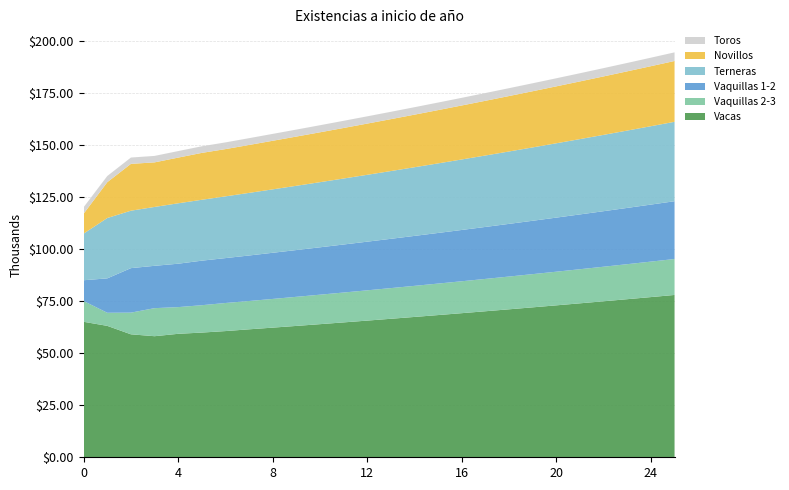

Reading left to right, extract all data points from this chart.

Vacas: 0=65128	1=63169	2=59110	3=58198	4=59354	5=59945	6=60665	7=61514	8=62321	9=63146	10=63990	11=64841	12=65705	13=66579	14=67465	15=68364	16=69274	17=70197	18=71132	19=72078	20=73037	21=74010	22=74995	23=75994	24=77006	25=78030
Vaquillas 2-3: 0=9987	1=6298	2=10425	3=13486	4=12833	5=13155	6=13501	7=13607	8=13796	9=13991	10=14172	11=14361	12=14553	13=14746	14=14943	15=15141	16=15343	17=15548	18=15754	19=15964	20=16177	21=16393	22=16611	23=16832	24=17056	25=17283
Vaquillas 1-2: 0=9988	1=16534	2=21388	3=20353	4=20863	5=21412	6=21580	7=21880	8=22189	9=22476	10=22776	11=23080	12=23387	13=23698	14=24013	15=24333	16=24658	17=24985	18=25318	19=25656	20=25998	21=26344	22=26694	23=27050	24=27410	25=27775
Terneras: 0=22427	1=29012	2=27608	3=28299	4=29044	5=29272	6=29679	7=30098	8=30487	9=30894	10=31307	11=31723	12=32145	13=32573	14=33007	15=33447	16=33891	17=34343	18=34801	19=35264	20=35733	21=36209	22=36691	23=37180	24=37675	25=38176
Novillos: 0=9579	1=17220	2=22514	3=21424	4=21961	5=22538	6=22715	7=23031	8=23357	9=23659	10=23974	11=24295	12=24618	13=24945	14=25277	15=25614	16=25955	17=26300	18=26650	19=27005	20=27365	21=27729	22=28098	23=28472	24=28852	25=29236
Toros: 0=3125	1=2978	2=3039	3=3112	4=3138	5=3181	6=3226	7=3268	8=3311	9=3356	10=3400	11=3446	12=3491	13=3538	14=3585	15=3633	16=3681	17=3730	18=3780	19=3830	20=3881	21=3933	22=3985	23=4038	24=4092	25=4146